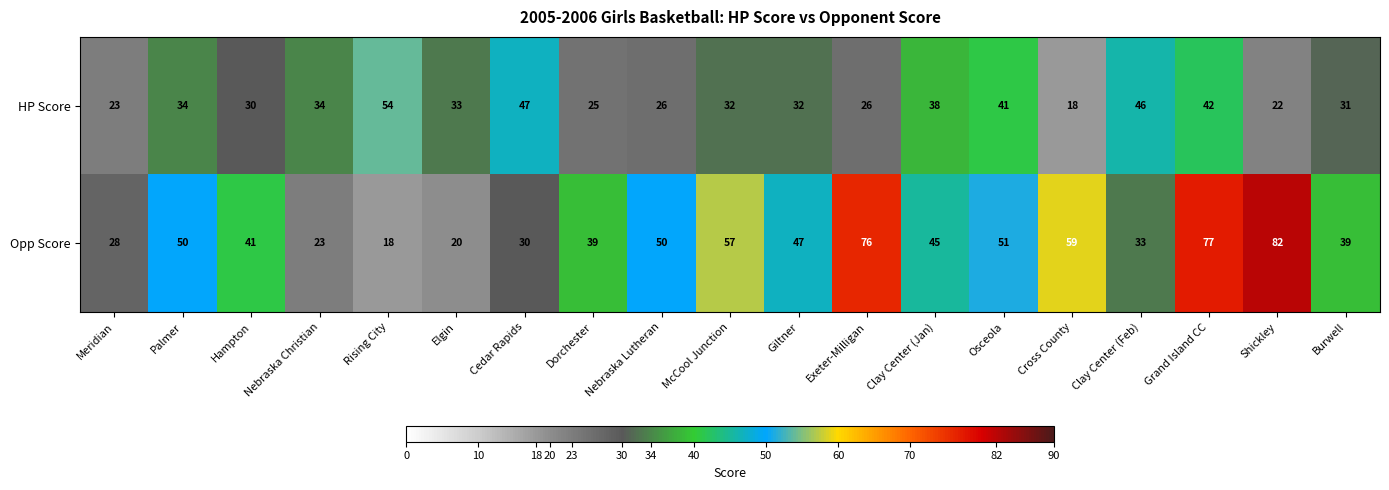

What is the total value across all series at Osceola?

92